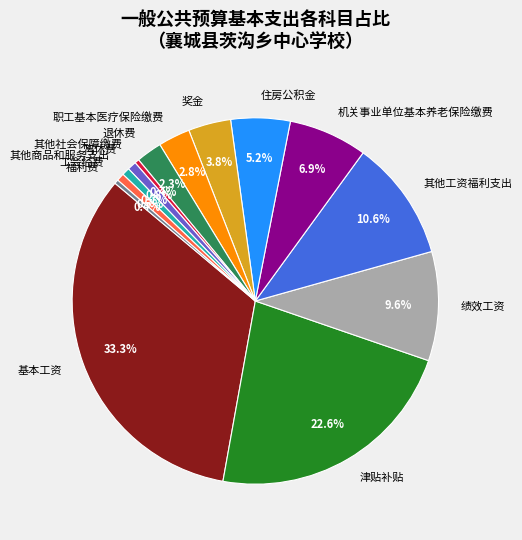

Which has a higher value, 奖金 or 基本工资?

基本工资